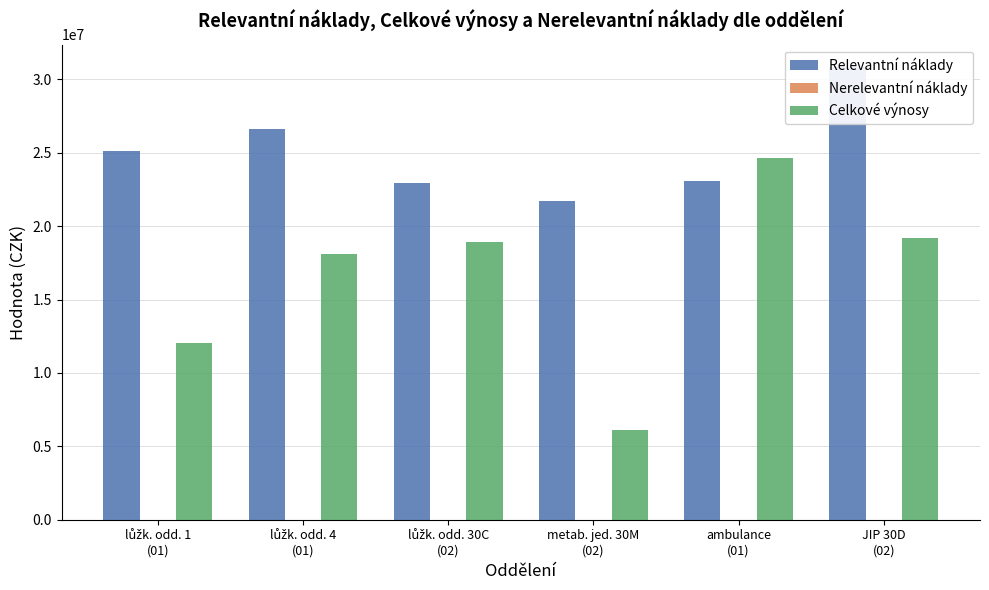

Reading left to right, transcribe all the data shown in this chart.

Relevantní náklady: 25152903.8	26601172.2	22972826.1	21708049.9	23067411.1	30824996.6
Nerelevantní náklady: 0.0	0.0	0.0	0.0	0.0	0.0
Celkové výnosy: 12045058.5	18113302.6	18902134.7	6088723.5	24622870.7	19211988.4